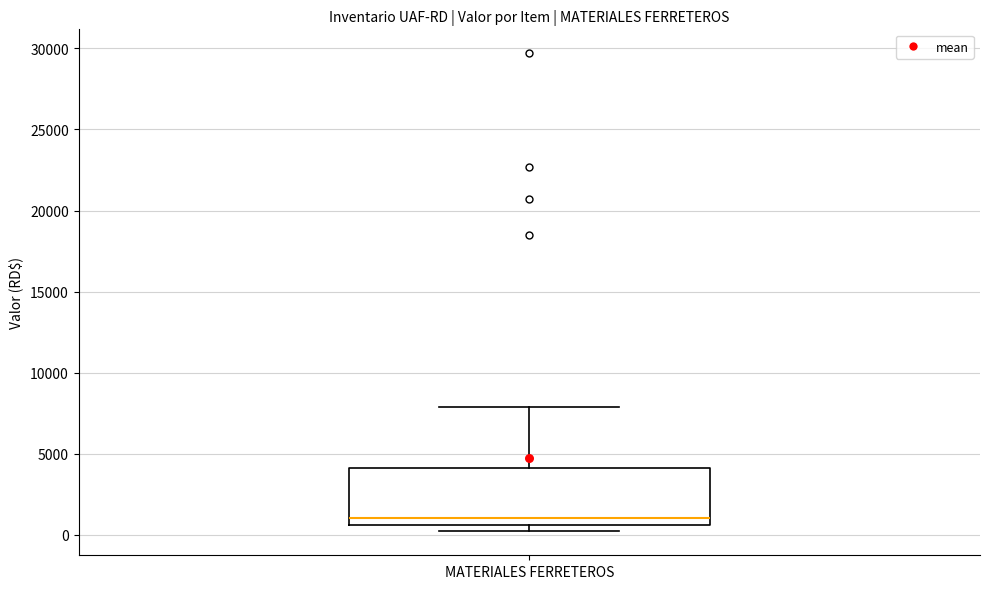

Where does the median line of the box for MATERIALES FERRETEROS sit on the y-axis? The values are not printed on the chart, so give them approximately, as read against the axis.

1000